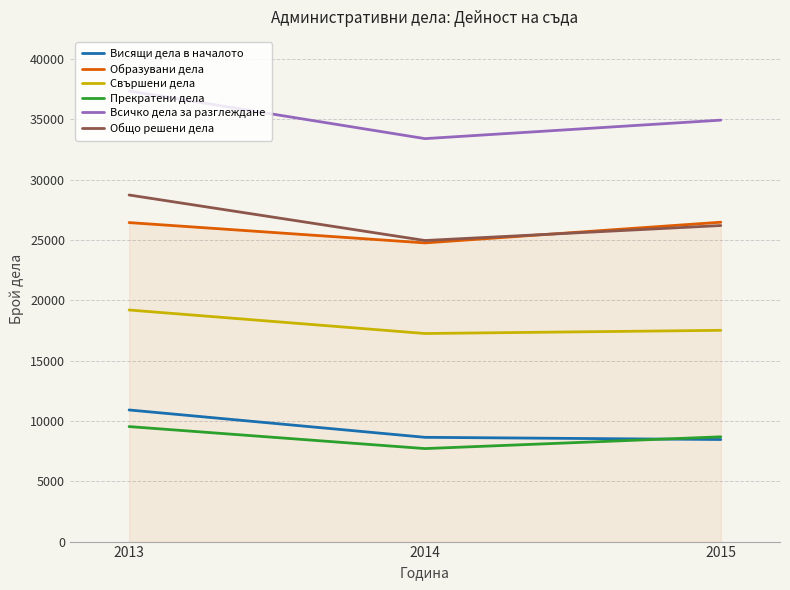

Which series has the widest spread of values?

Всичко дела за разглеждане